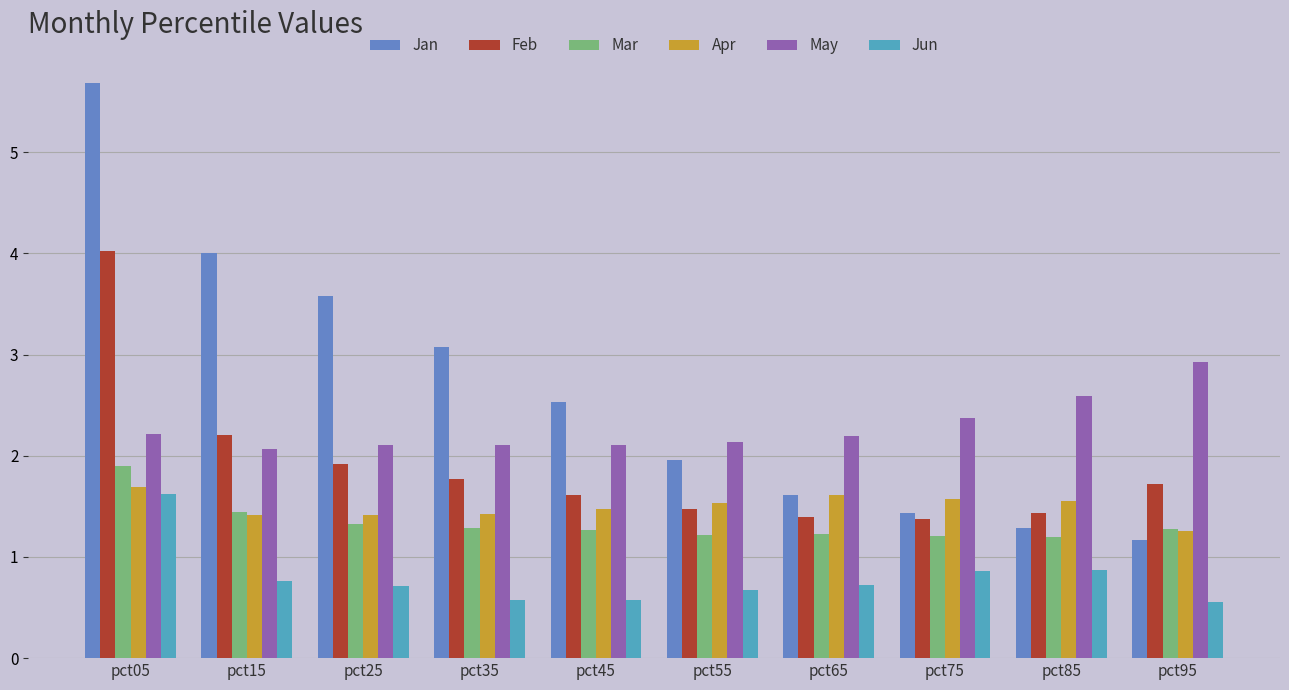

How many bars are there in total?

60